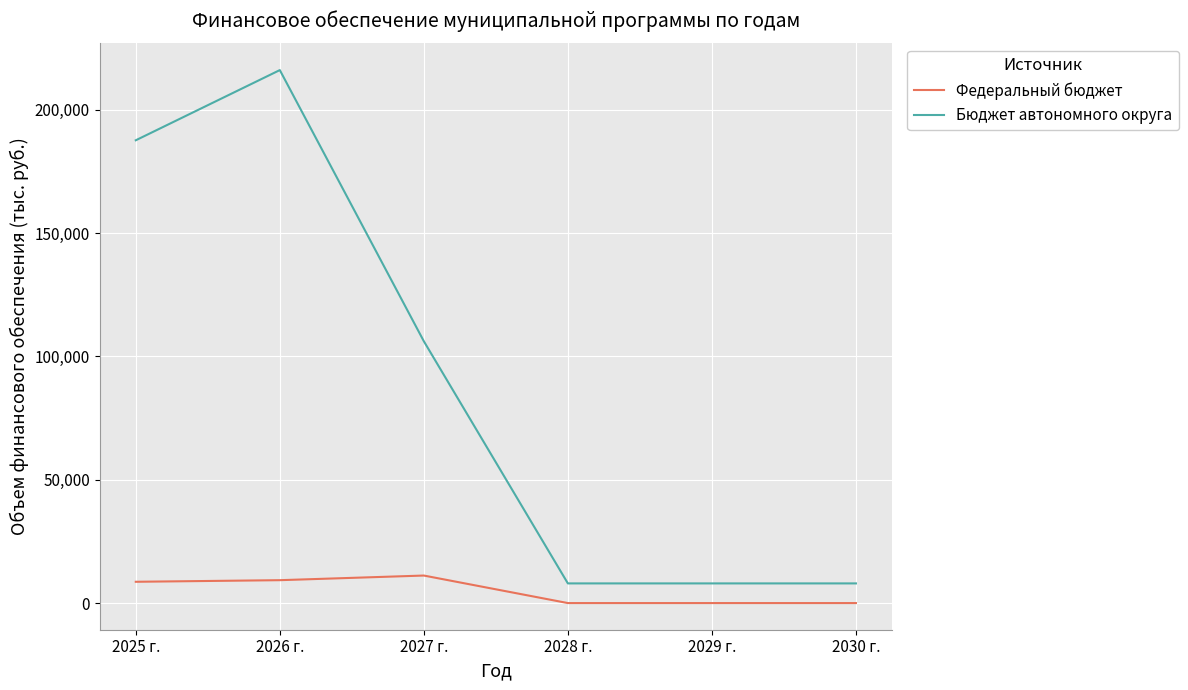

Read the Федеральный бюджет value at 2025 г..

8636.1